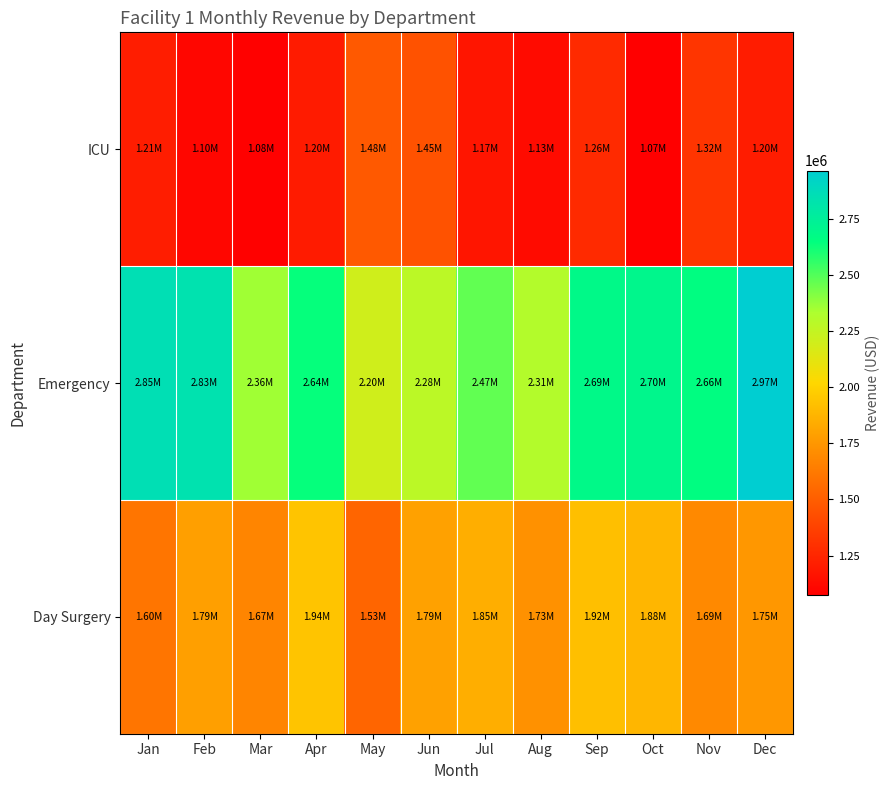

What is the total value across all series at Mar?

5109000